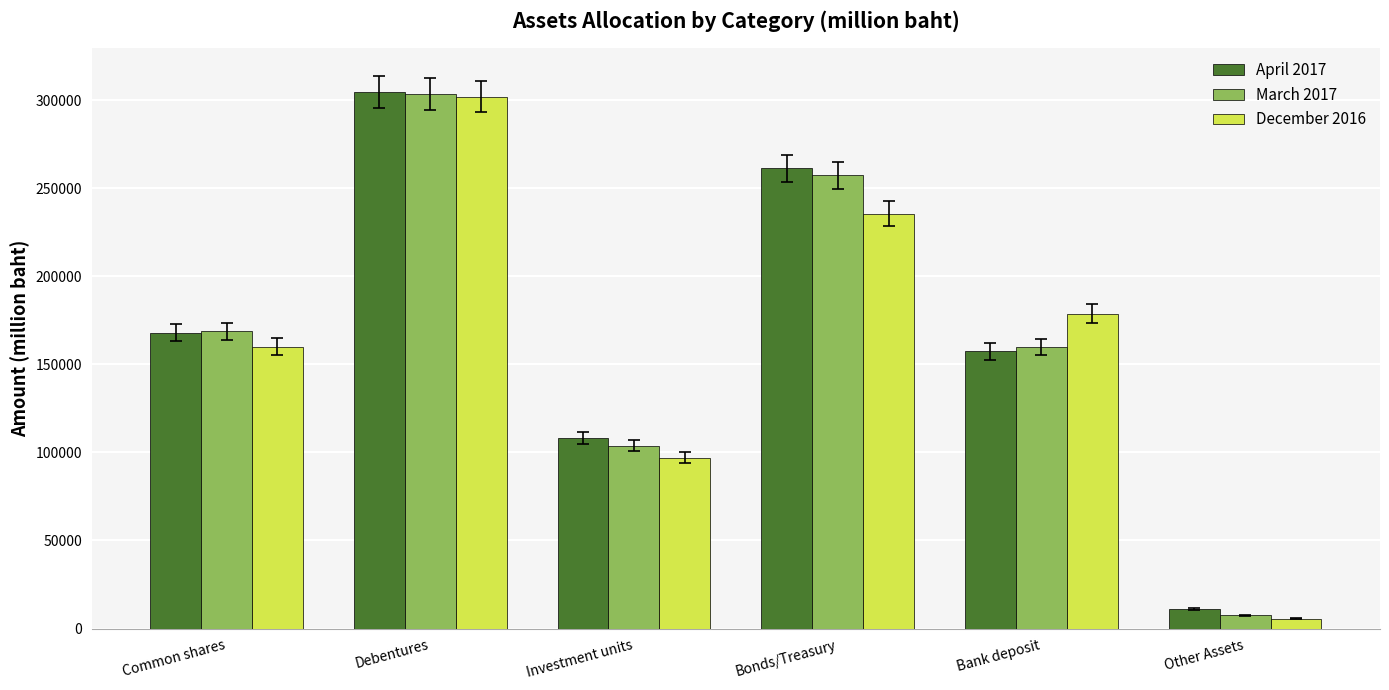

Which series has the largest range (max minus min)?

December 2016